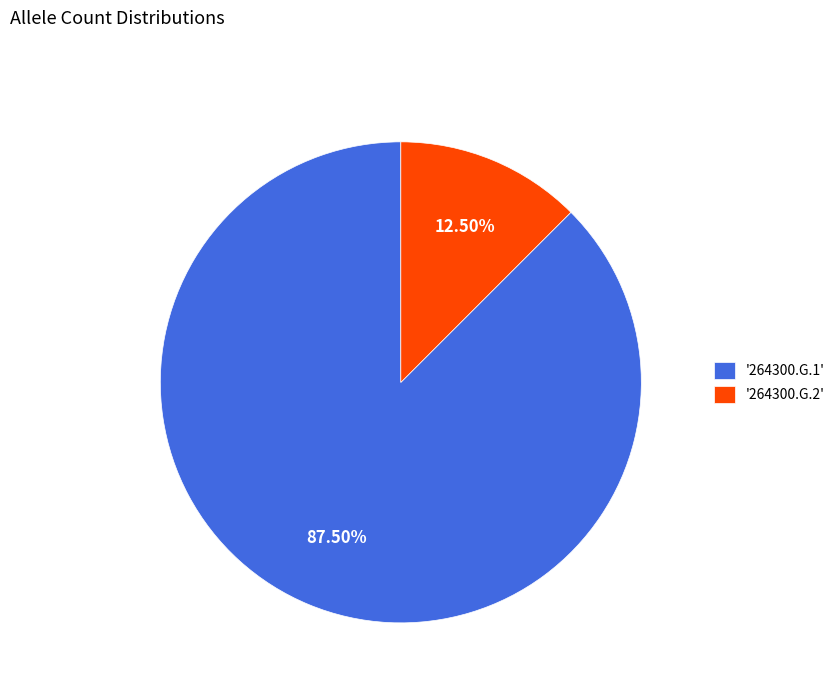

Is there a majority slice in this chart?

Yes